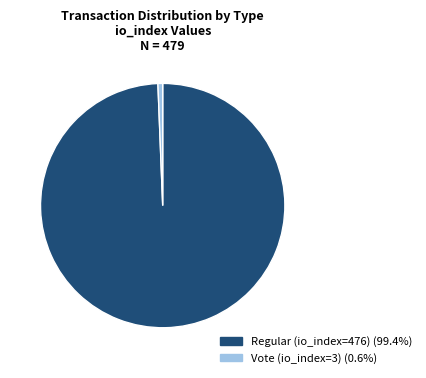

Which category has the biggest portion of the pie?

Regular (io_index=476)